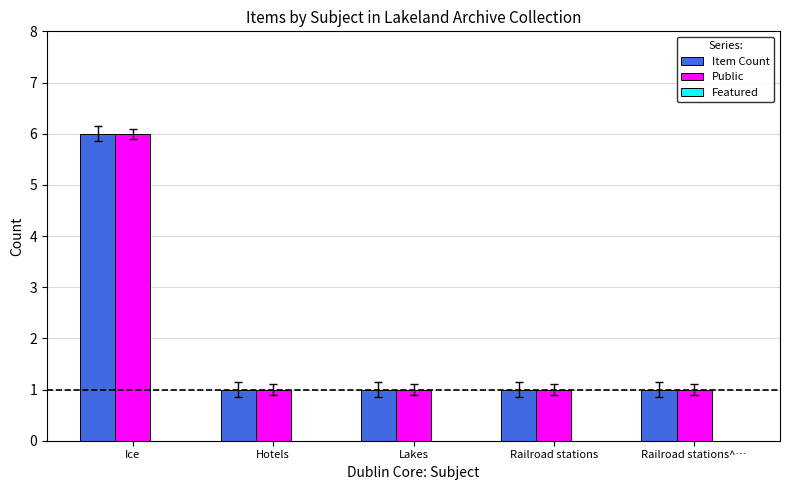

How many groups of bars are there?

5